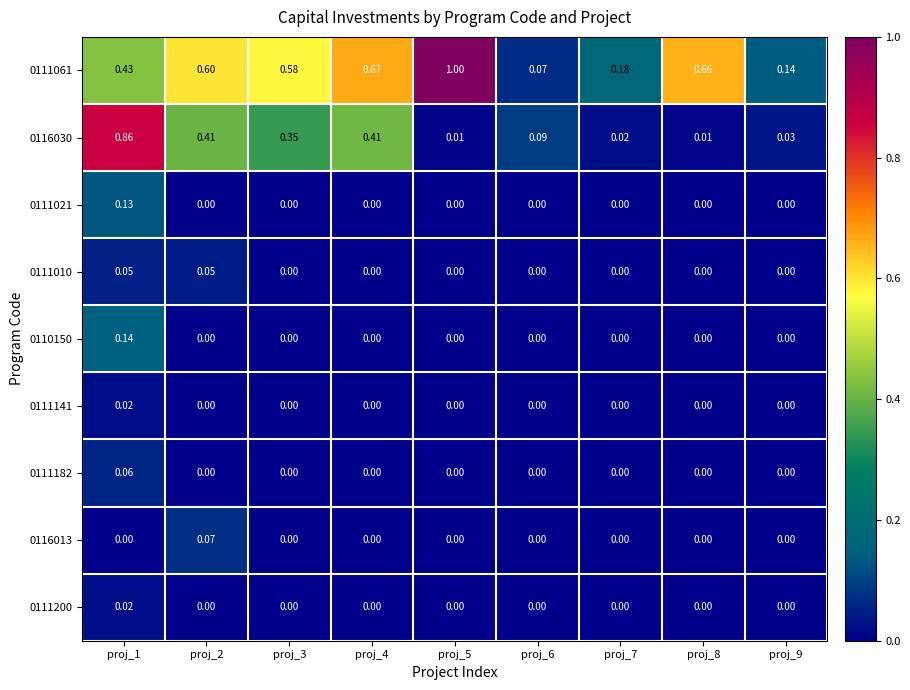

What is the spread (max minus min) of values at proj_2?

0.6